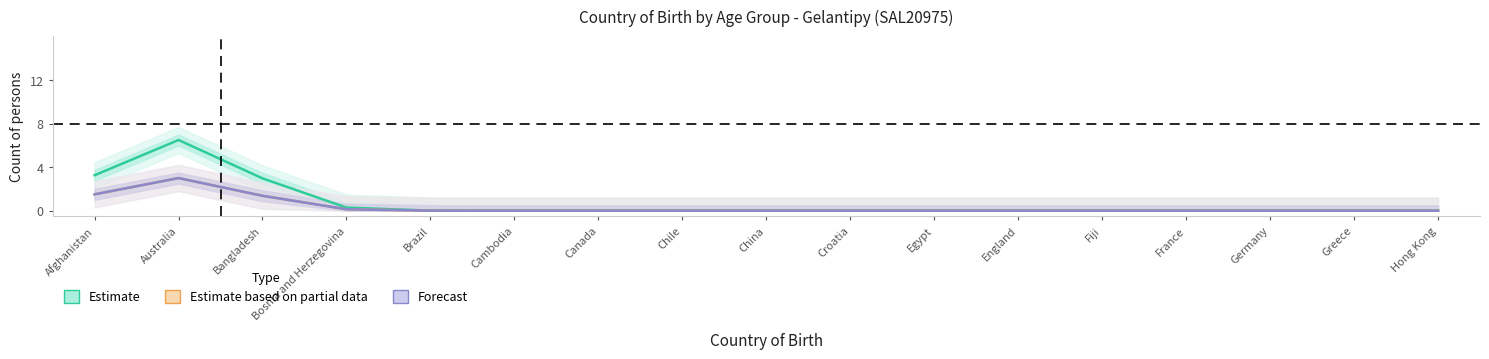

How many lines are shown in the chart?

3